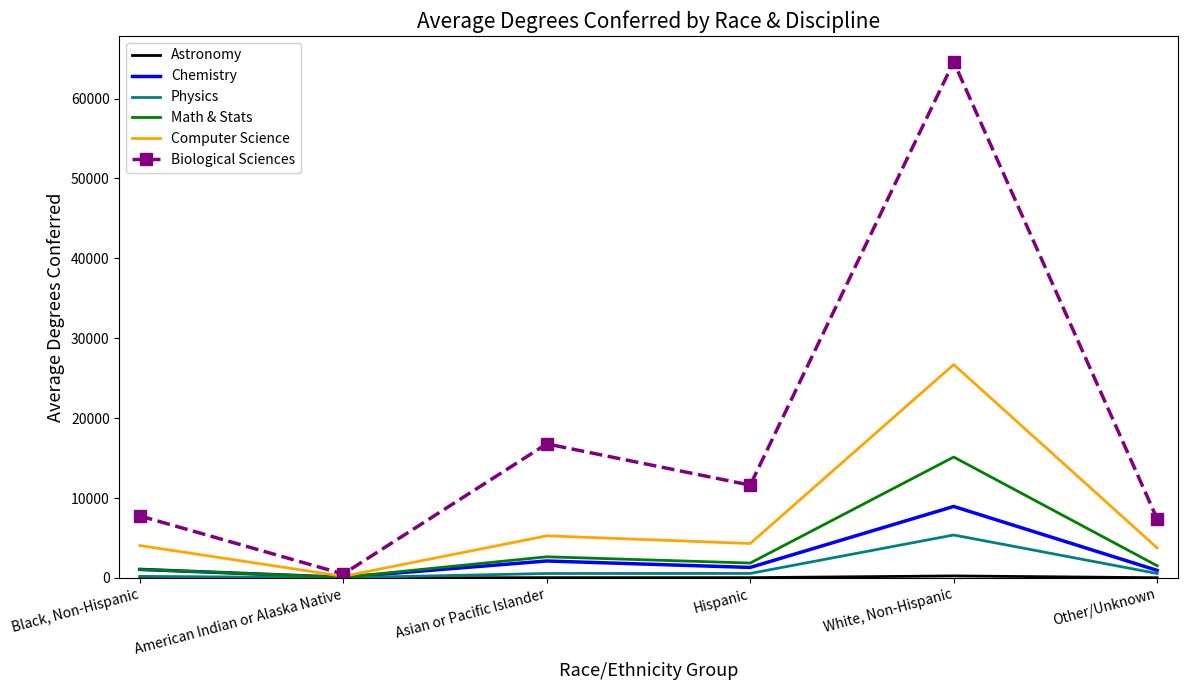

What position from the left is American Indian or Alaska Native?

2